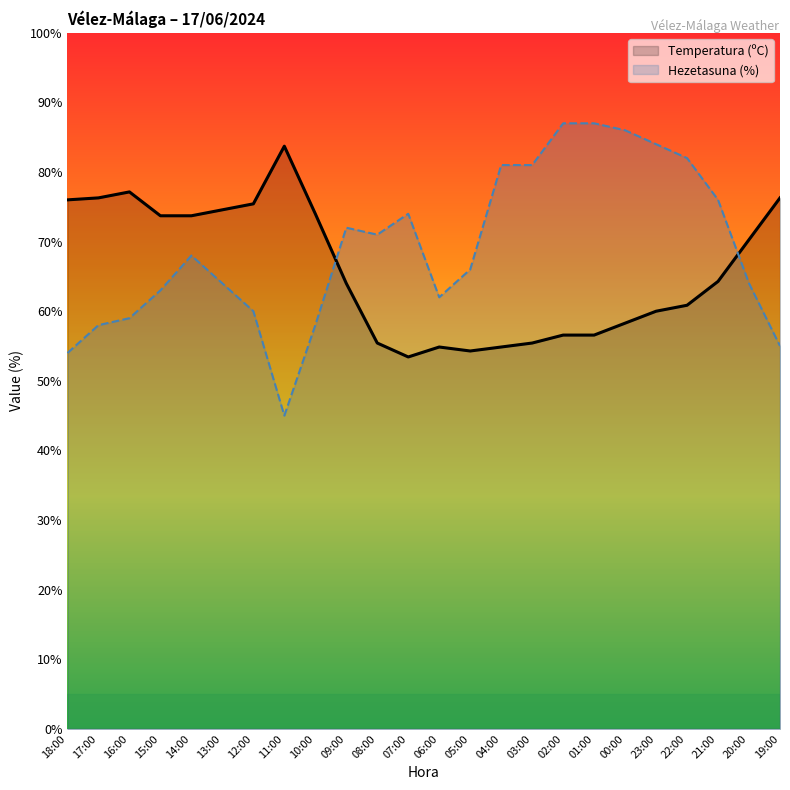

How many lines are shown in the chart?

2